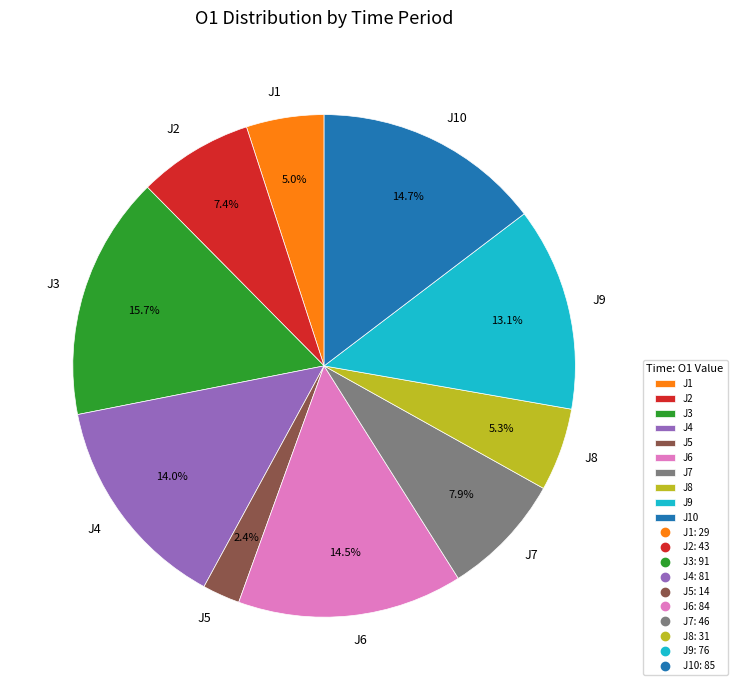

How much of the chart is everything except J9?

86.9%